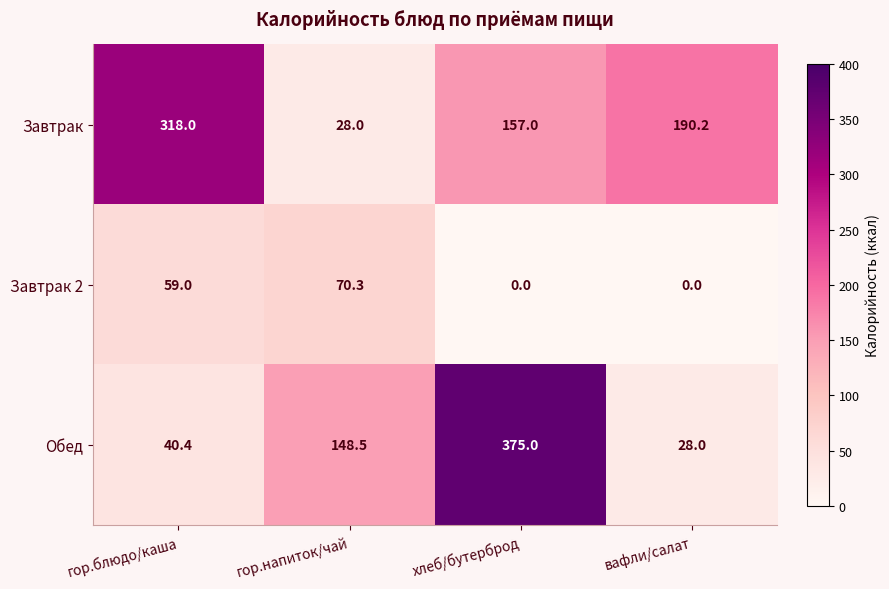

Count the number of data series in this chart.

3